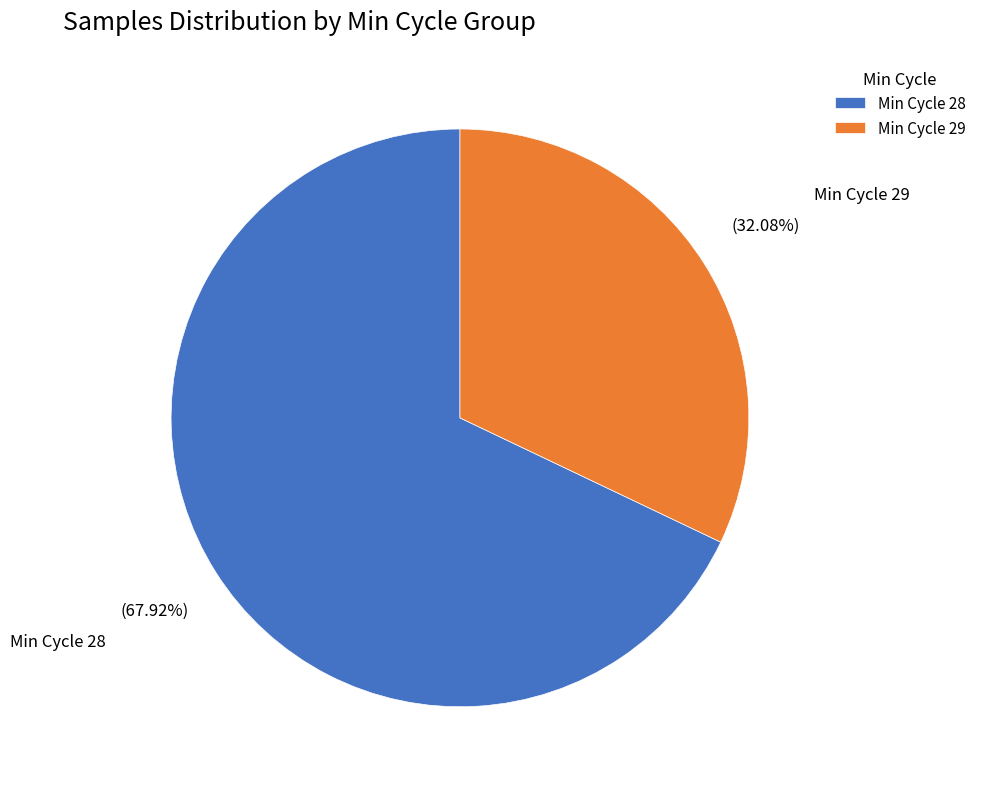

Which category accounts for the majority?

Min Cycle 28